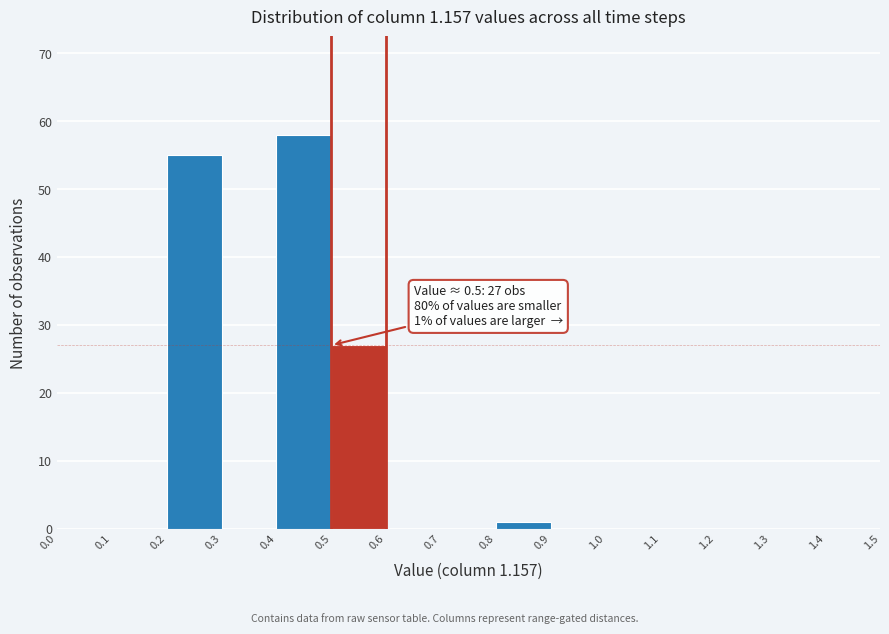

Which range on the x-axis has the tallest bar?

0.4 to 0.5